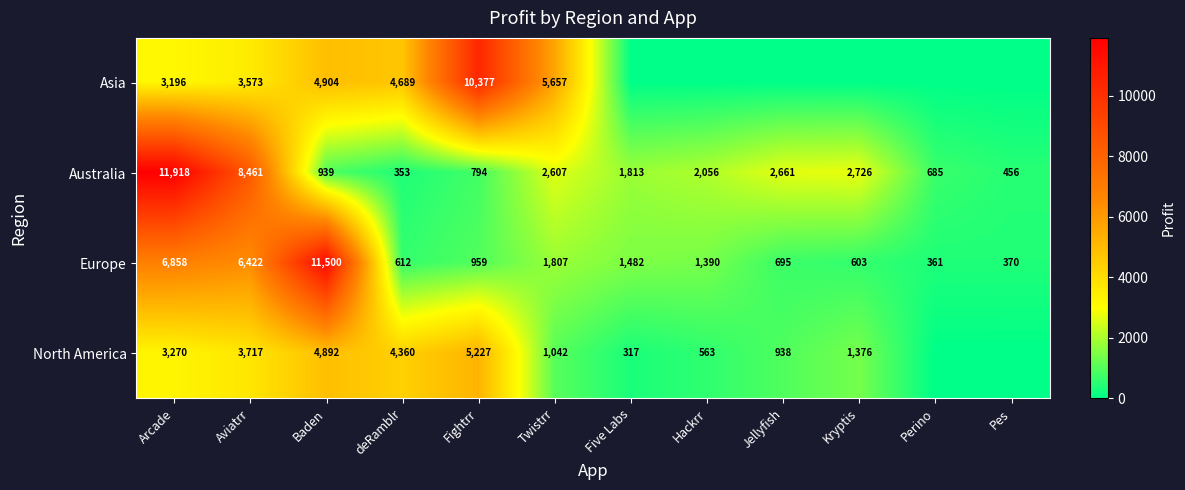

What is the total value across all series at Baden?

22235